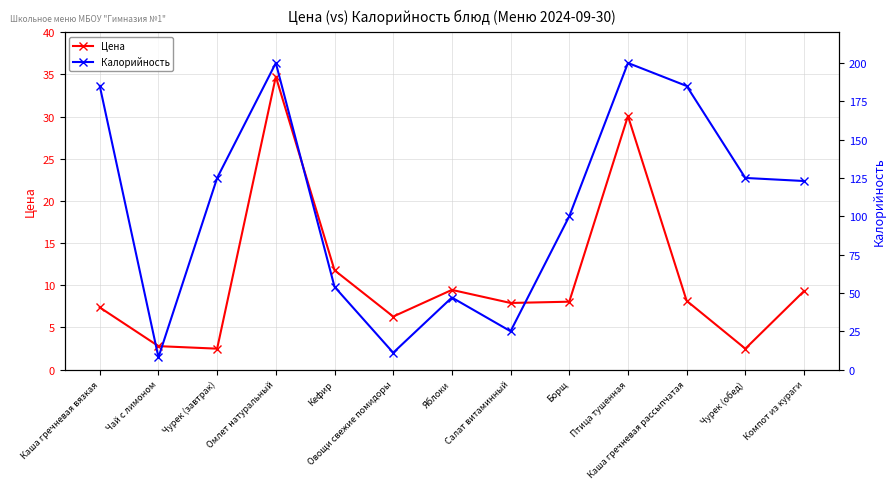

What is the value of the Калорийность point at the 8th from the left?

25.0